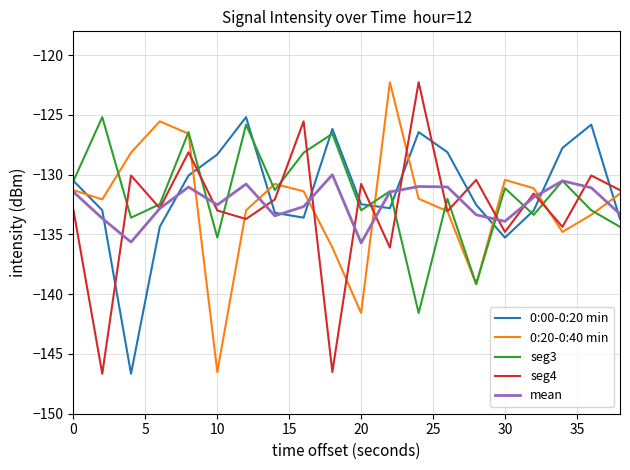

What is the minimum value for 0:20-0:40 min?

-146.5